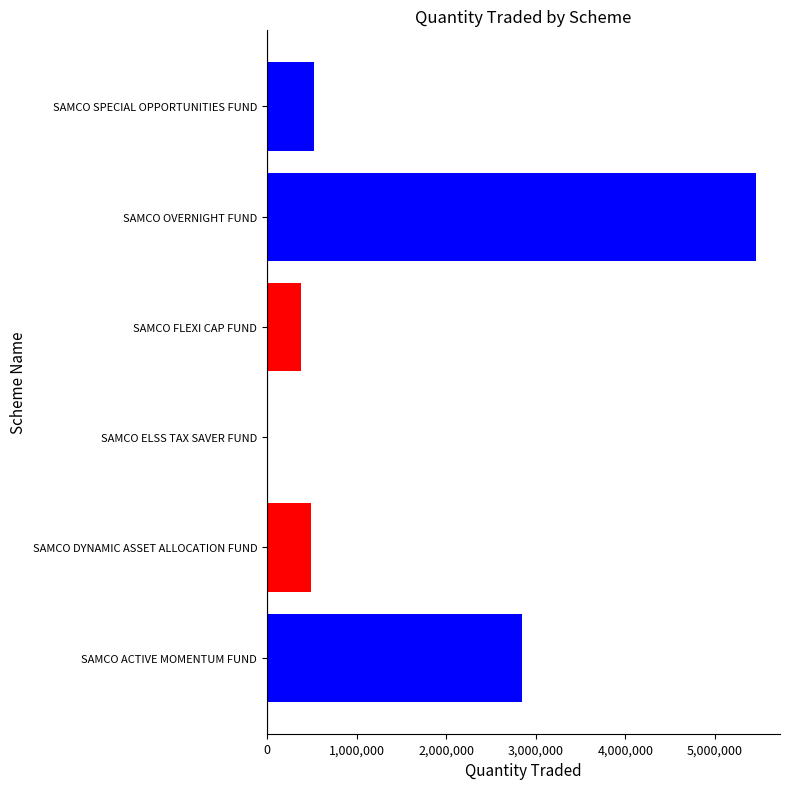

What is the change in value from SAMCO FLEXI CAP FUND to SAMCO SPECIAL OPPORTUNITIES FUND?

+144000